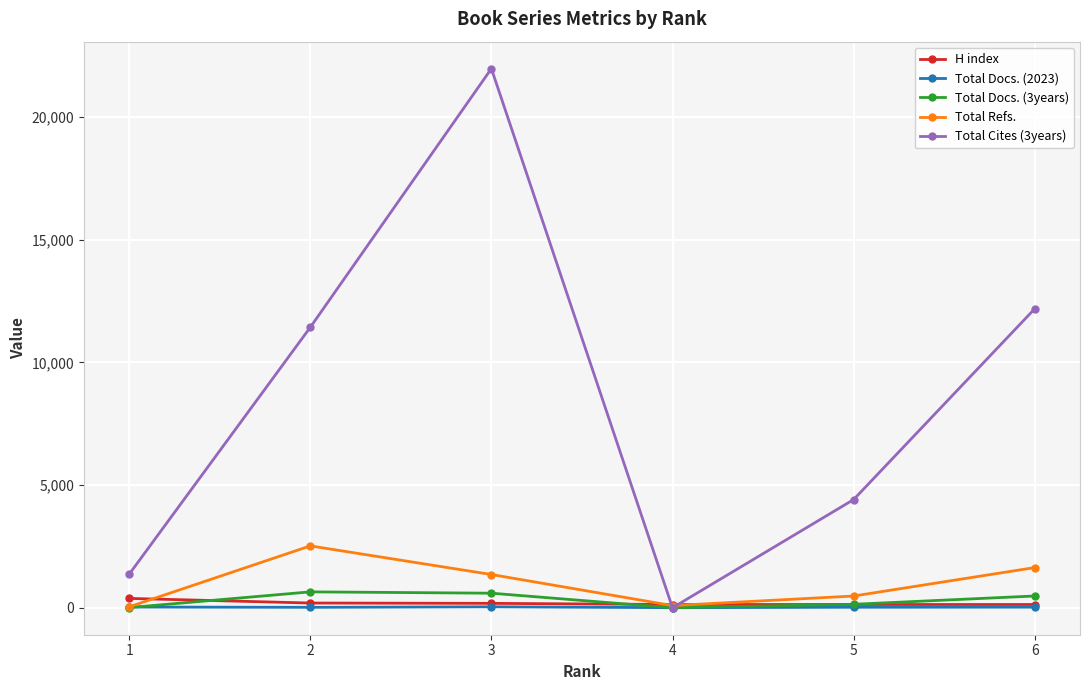

Which series has the widest spread of values?

Total Cites (3years)